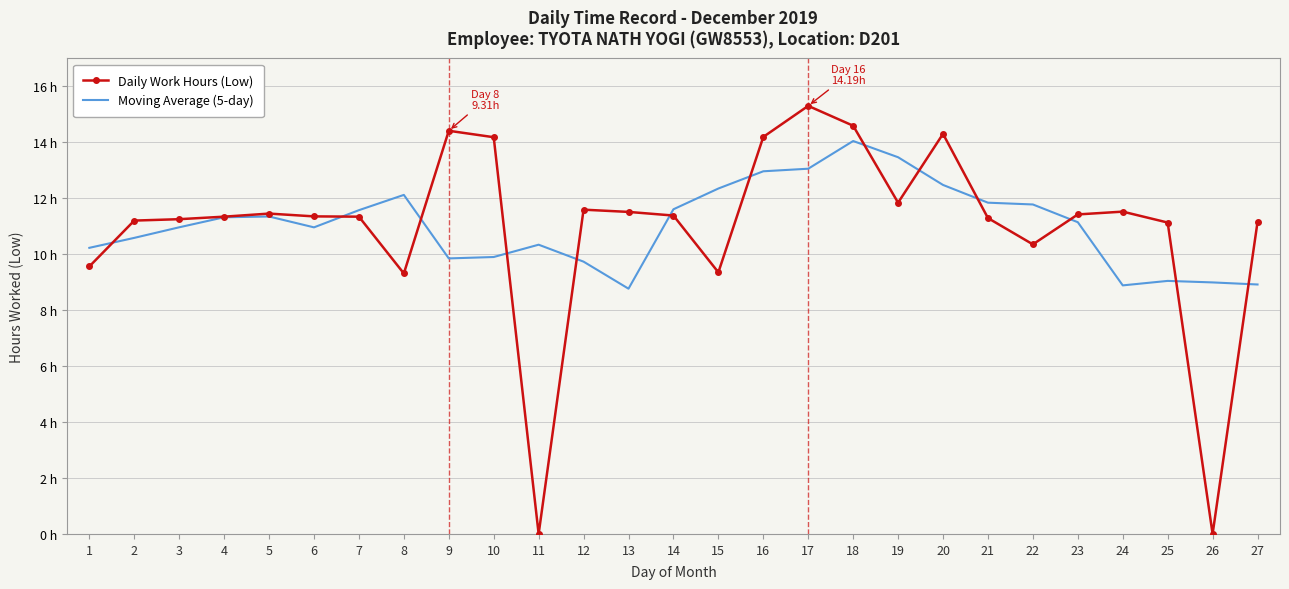

Which series has the largest total across all categories?

Moving Average (5-day)